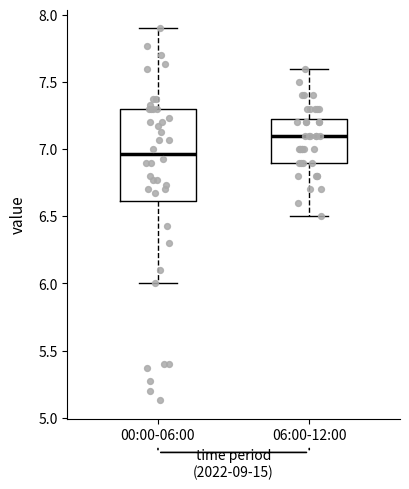

Where is the upper edge of the box for 06:00-12:00 on the y-axis? The values are not printed on the chart, so give them approximately, as read against the axis.

7.25